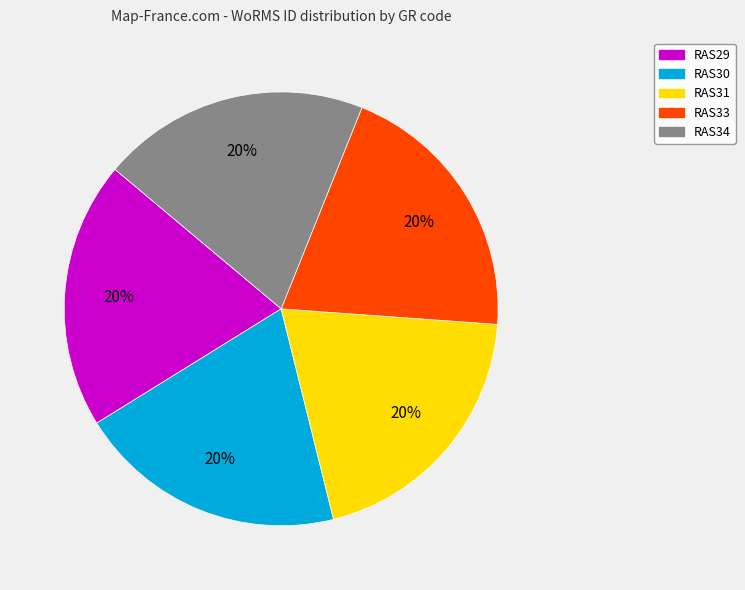

Does RAS34 represent more than half of the total?

No